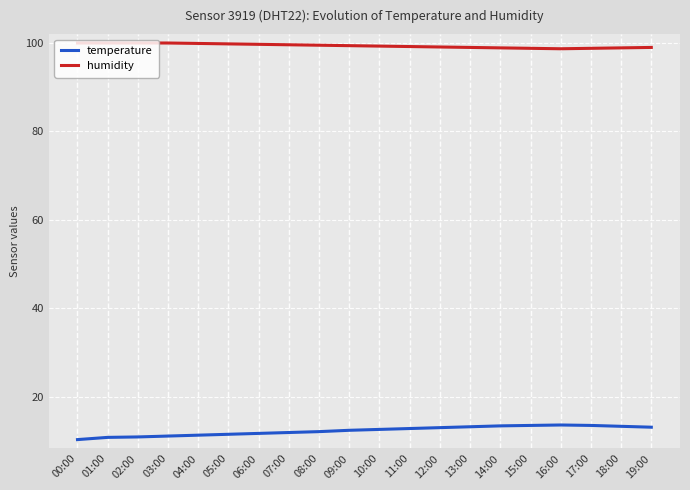

List the series in order of their overall mean, highest first.

humidity, temperature